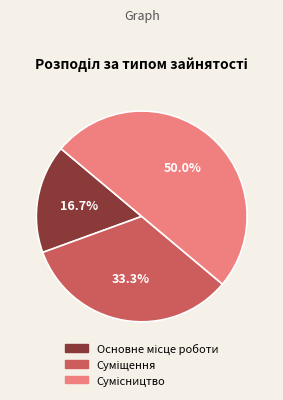

How many segments does this pie chart have?

3